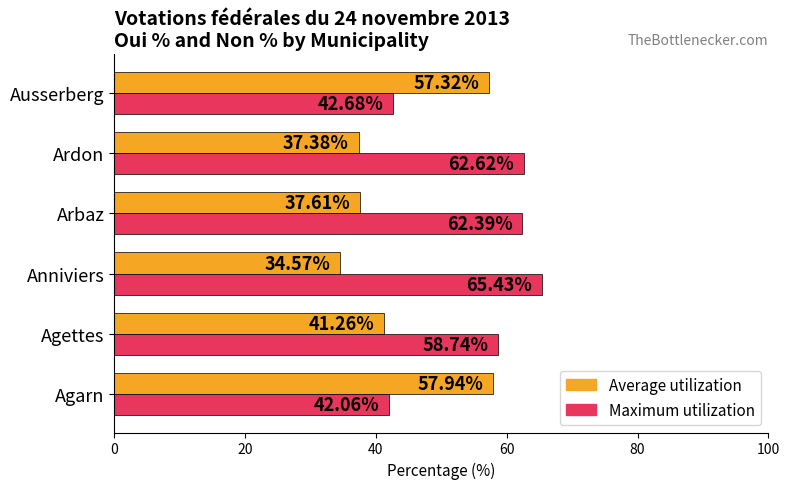

At which label does Average utilization reach its minimum?

Anniviers